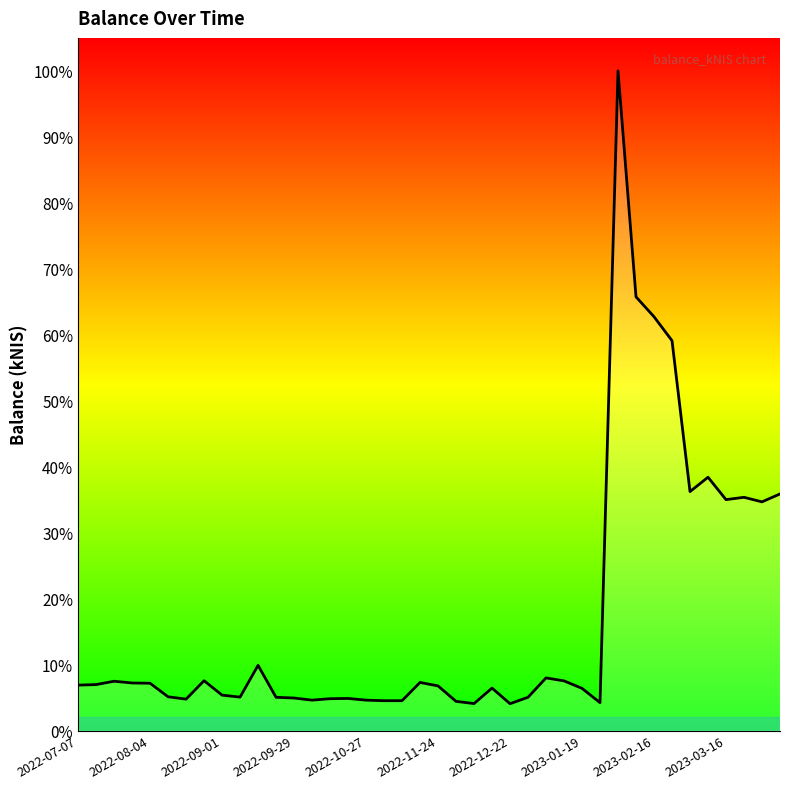

At which category does the chart reach its minimum across all series?

2022-12-22